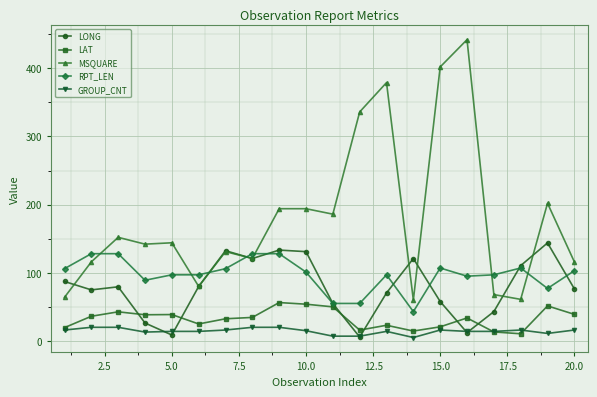

Does the chart display data point markers on the line(s)?

Yes